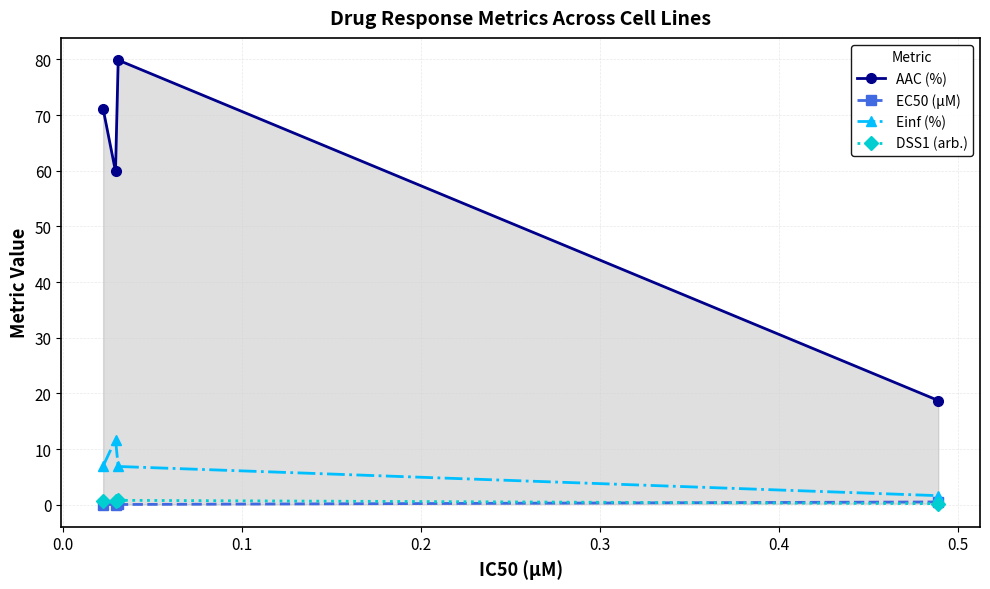

How many interior local peaks does the Einf (%) series have?

1